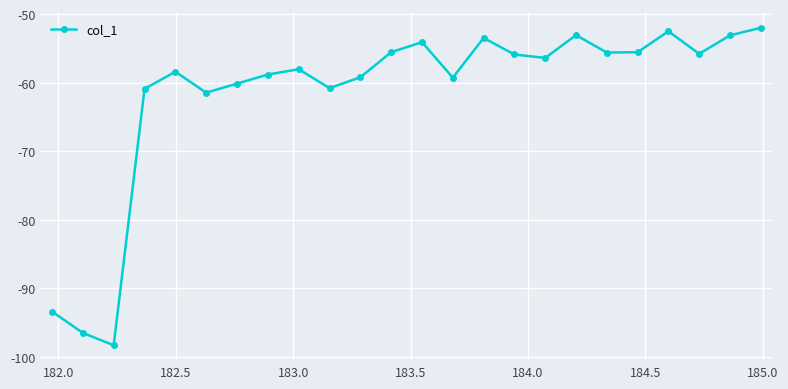

What is the difference between the second highest and minimum values?

45.8